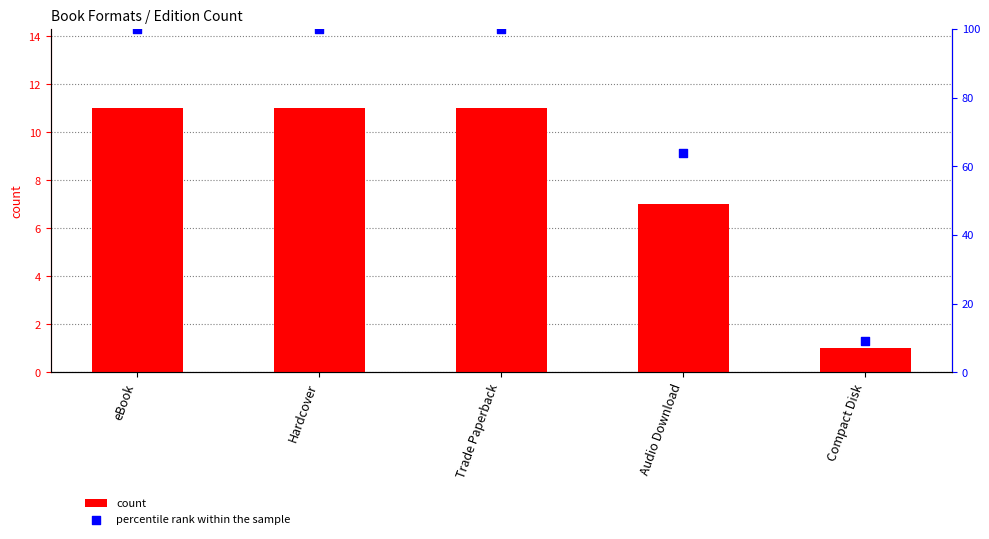

Which series has the largest total across all categories?

percentile rank within the sample